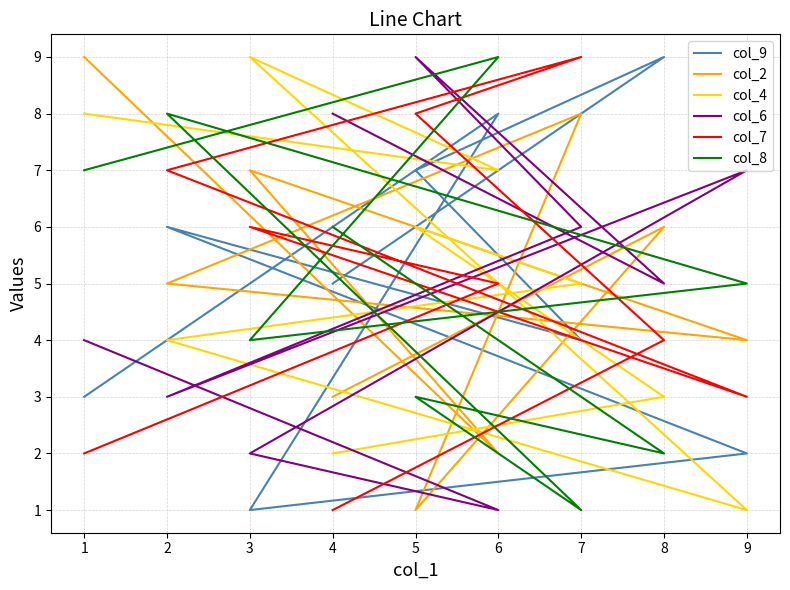

How many col_9 values are between 3 and 7?

5